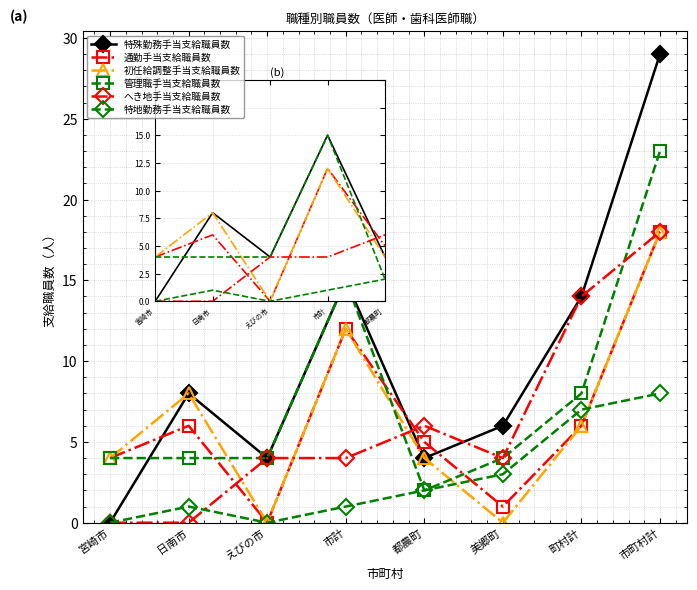

What is the highest value of the 通勤手当支給職員数 series?

18